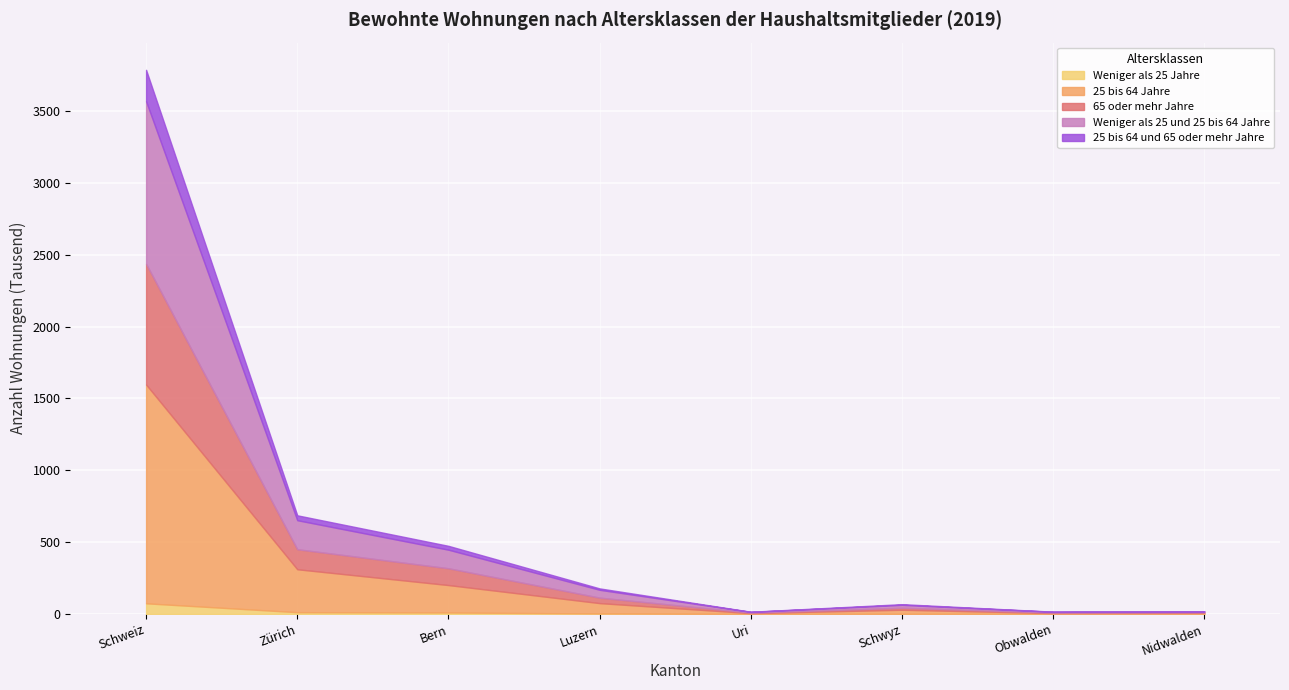

What is the label of the 2nd point from the right?

Obwalden